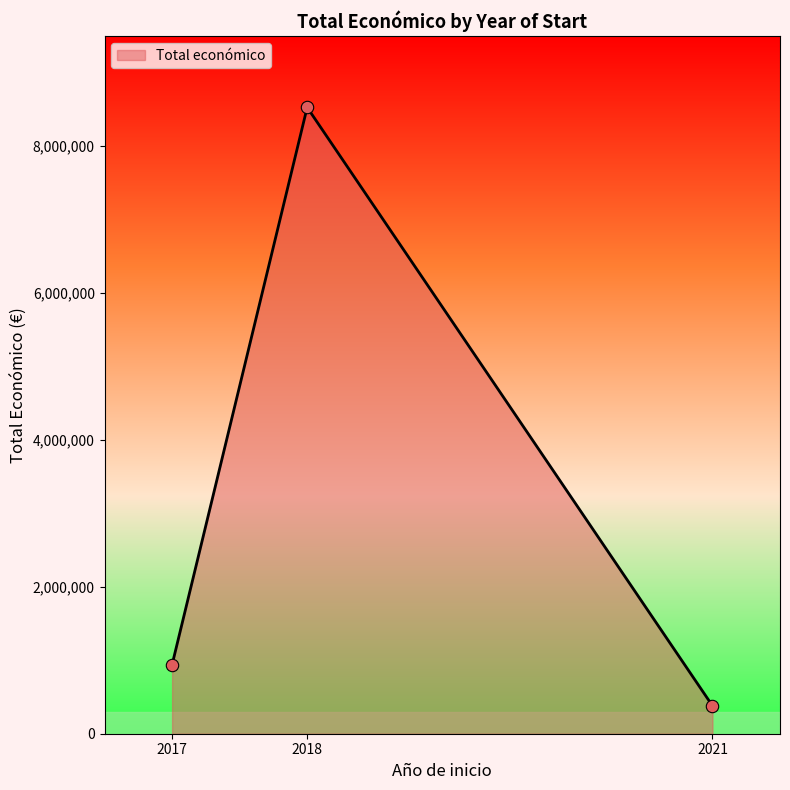

Which has a higher value, 2018 or 2021?

2018